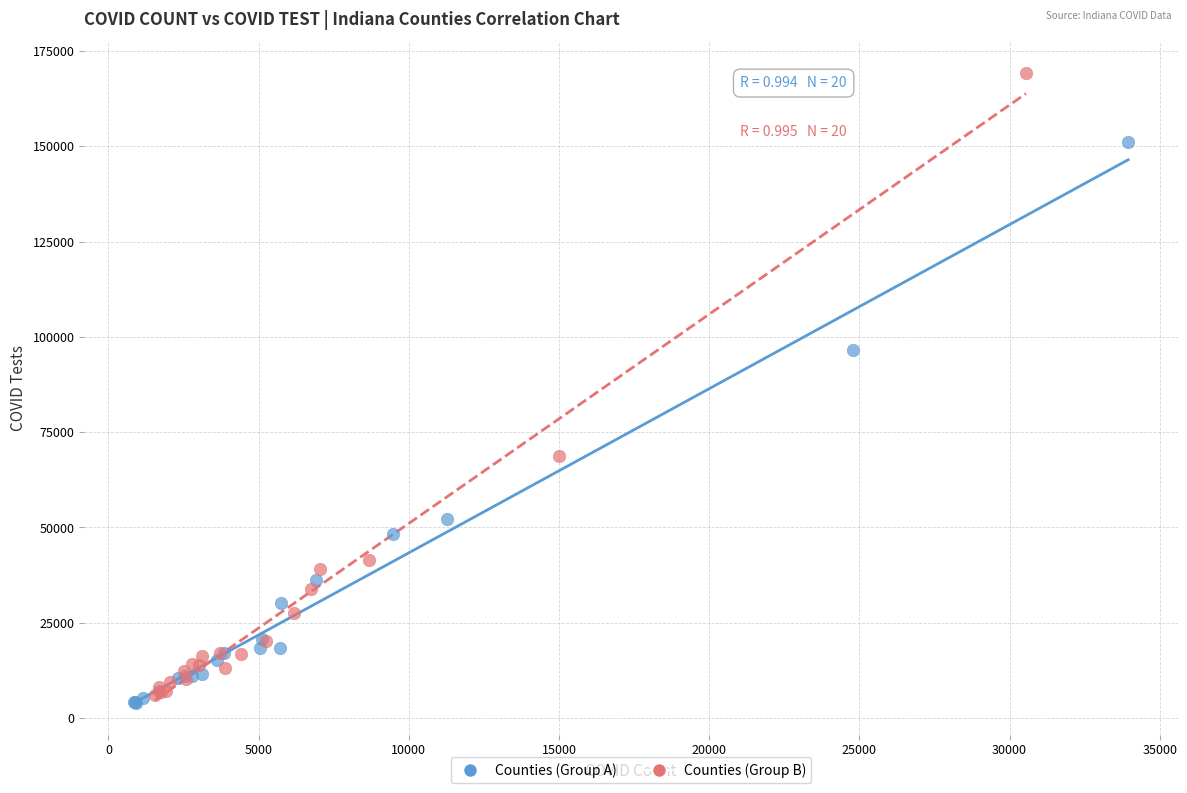

Which series reaches the maximum Y coordinate?

Counties (Group B)